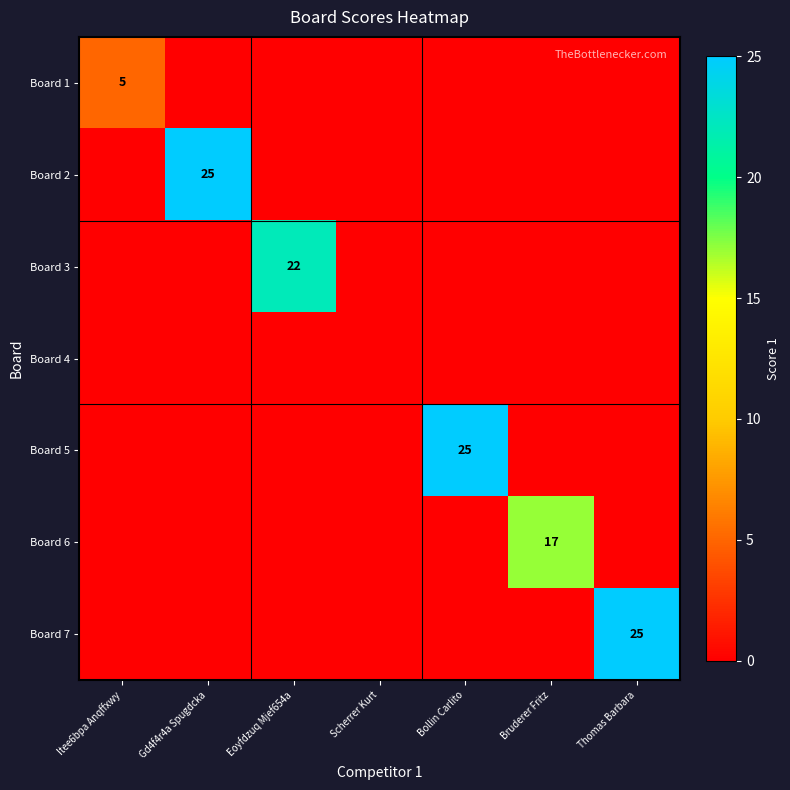

The Board 6 series shows 17 at Bruderer Fritz. True or false?

True